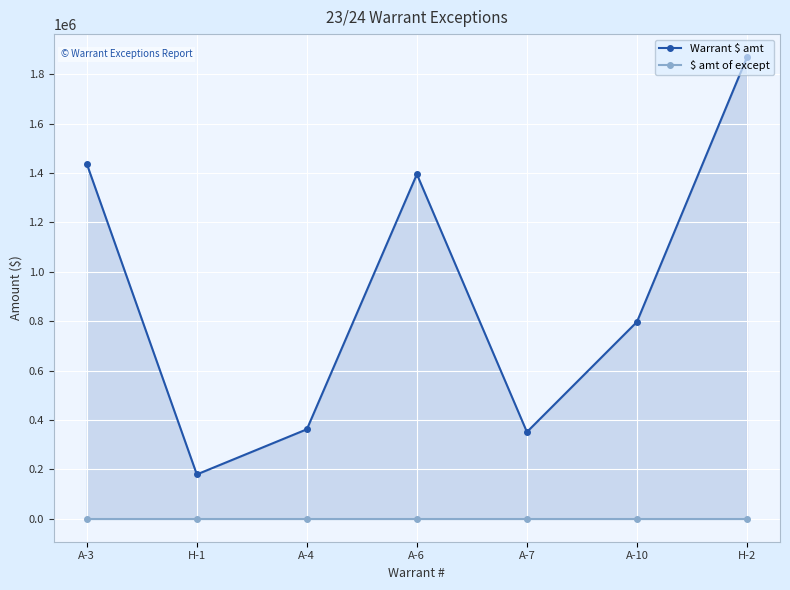

How many lines are shown in the chart?

2